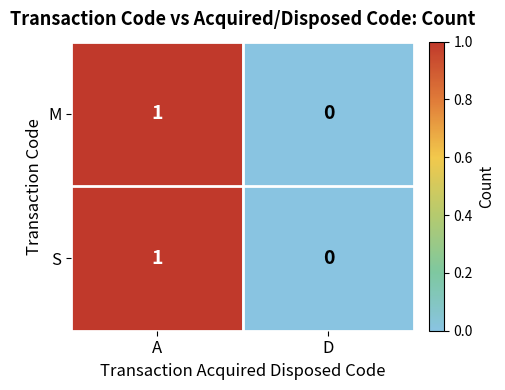

The S series shows 1 at A. True or false?

True